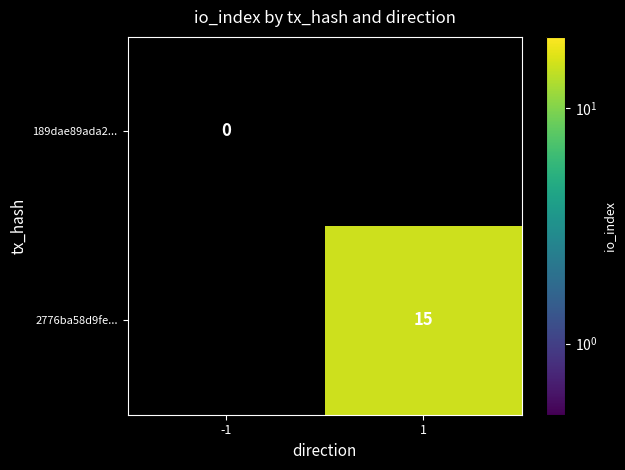

Is the value of 2776ba58d9fe... at 1 greater than the value of 189dae89ada2... at -1?

Yes